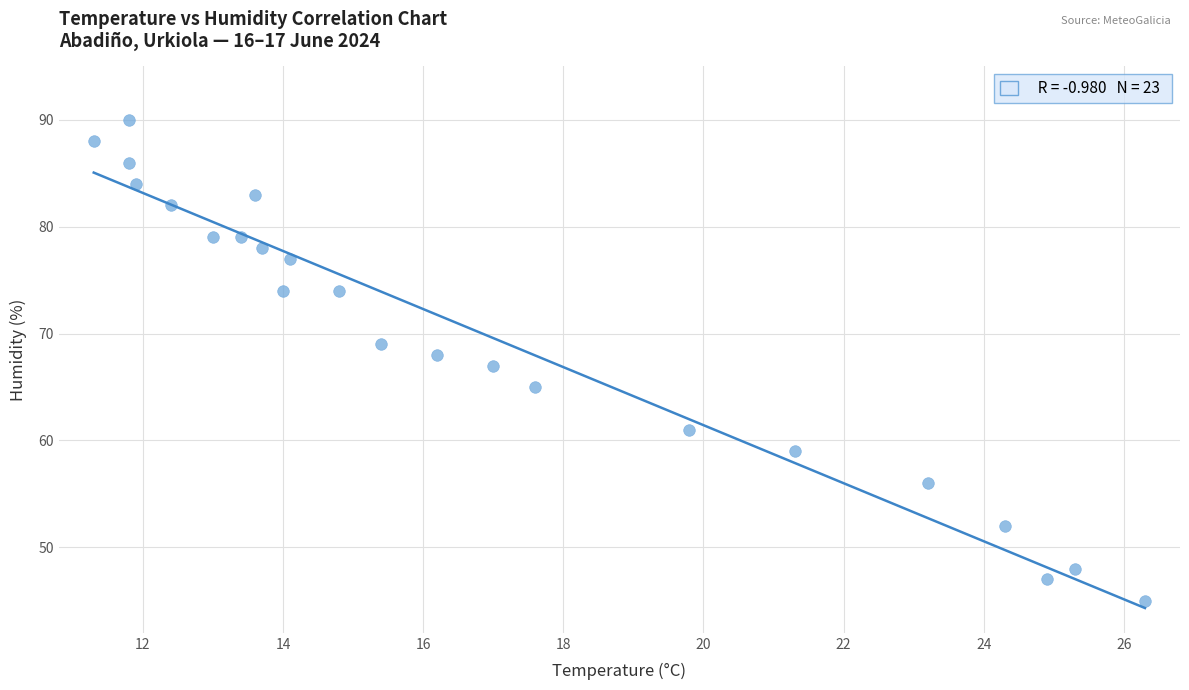

What is the range of Y values (max minus min)?

45